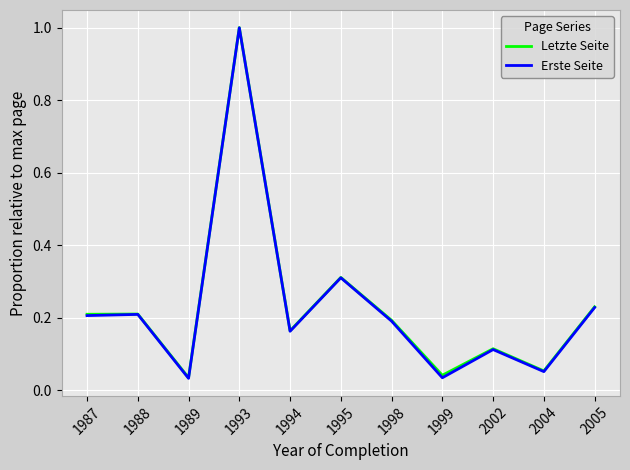

Does the chart display data point markers on the line(s)?

No